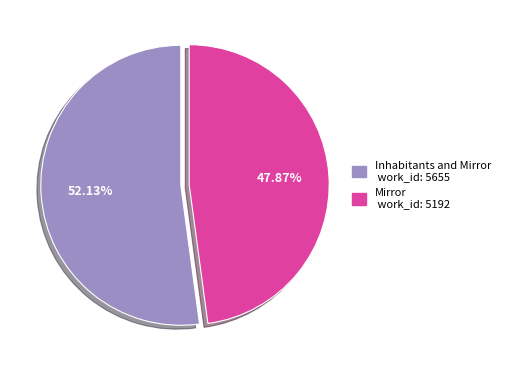

Between Inhabitants and Mirror and Mirror, which is larger?

Inhabitants and Mirror